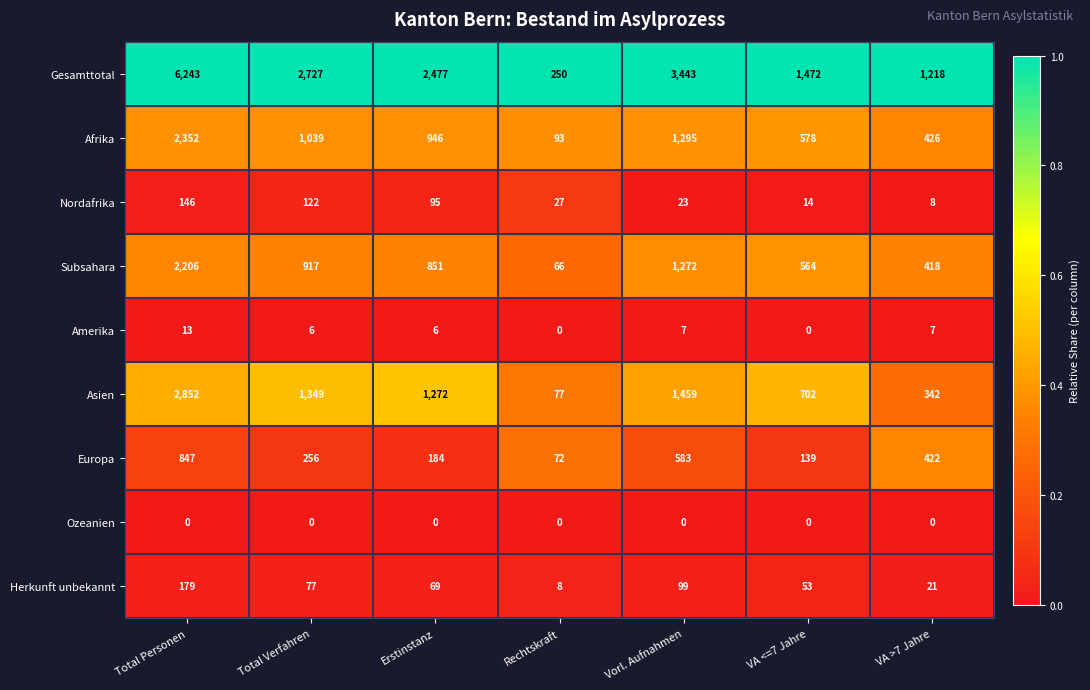

What is the sum of the Nordafrika values at Total Personen and VA <=7 Jahre?

160